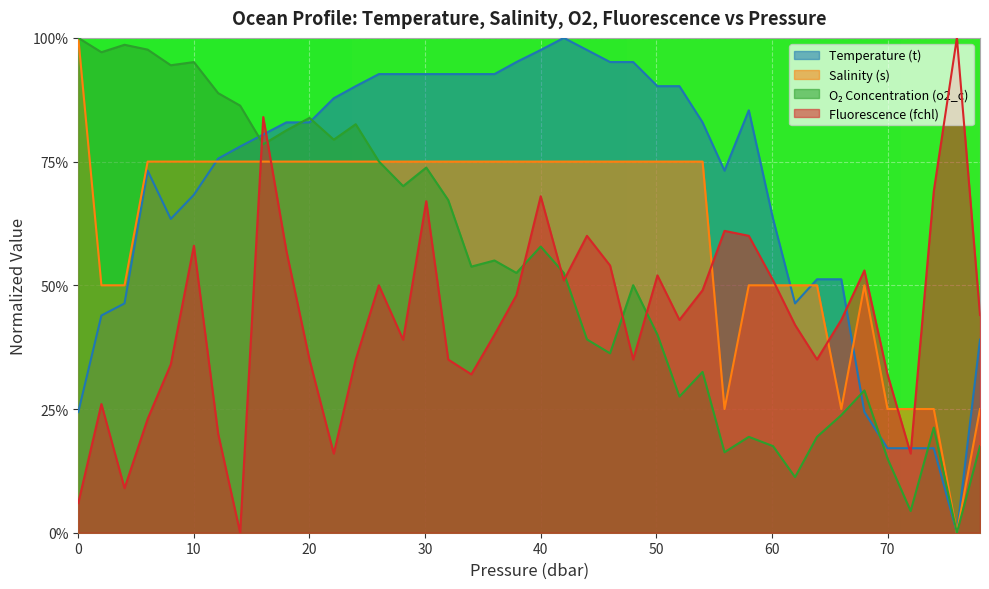

How many categories are shown in the chart?

40